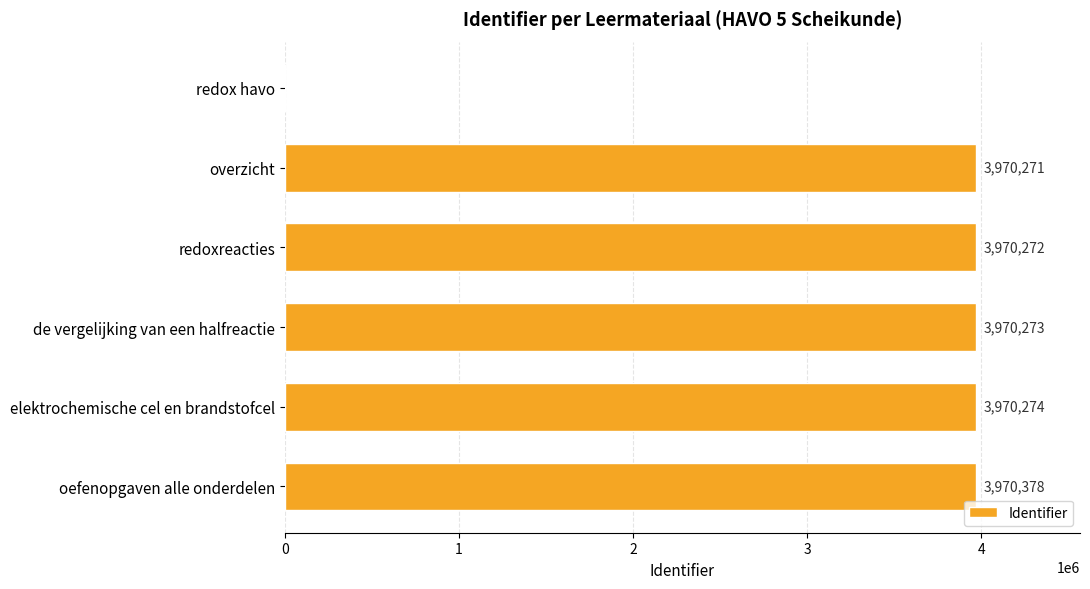

What is the change in value from overzicht to elektrochemische cel en brandstofcel?

+3